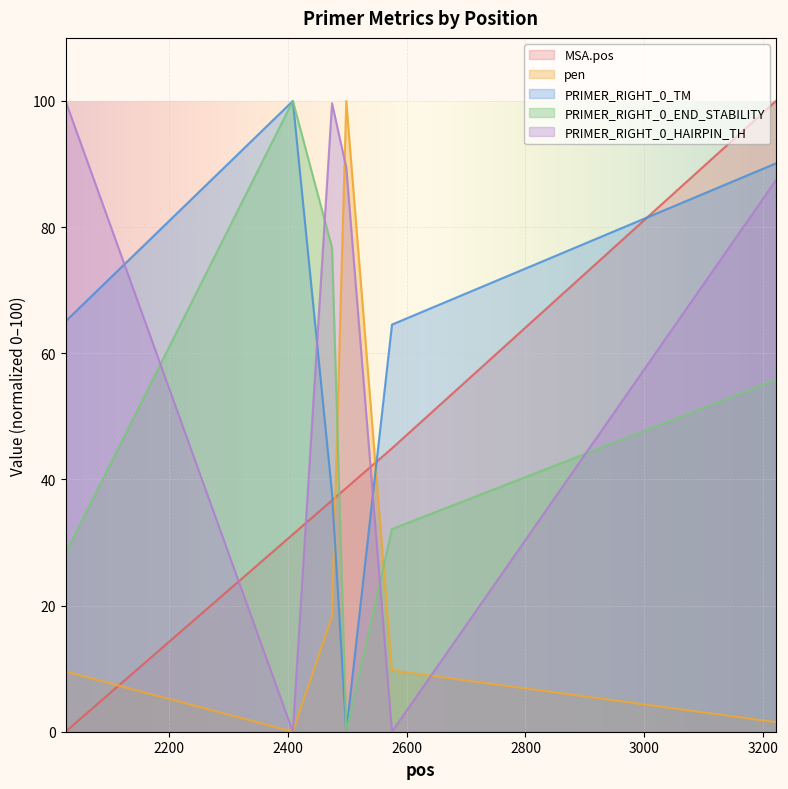

True or false: pen has a value of 43.4 at 2498.

False